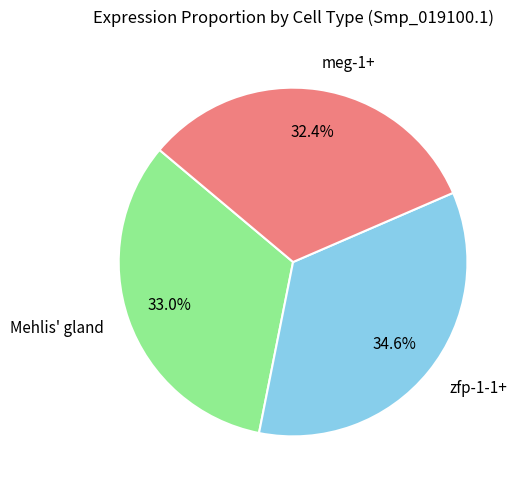

How many slices are in this pie chart?

3